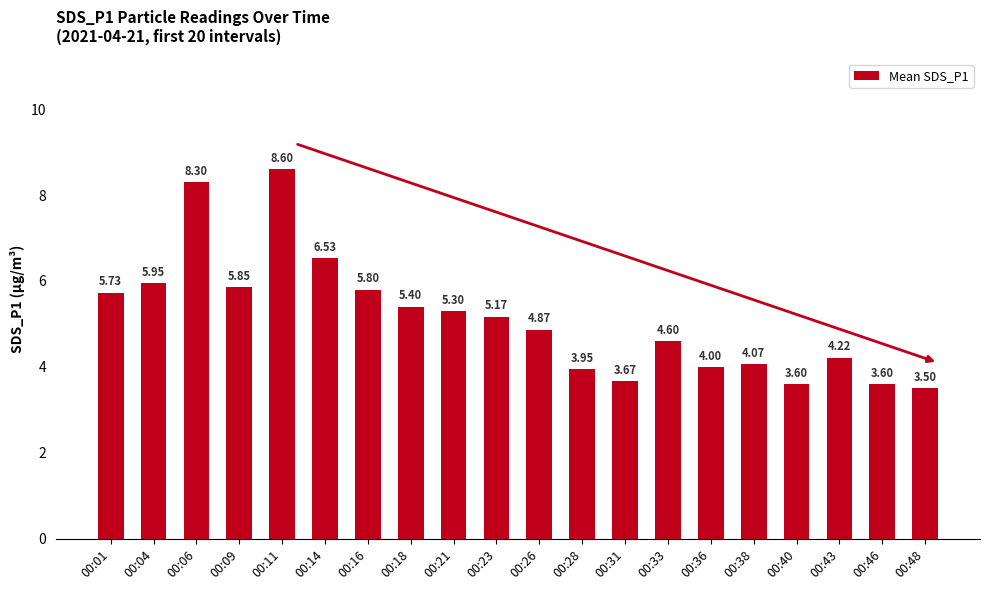

What is the change in value from 00:06 to 00:23?

-3.1